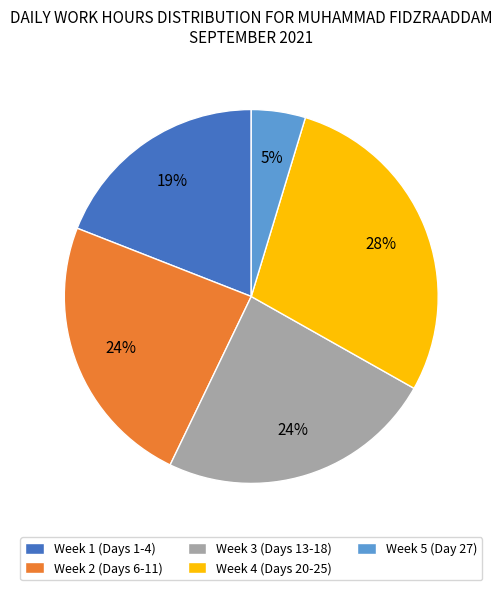

To the nearest percent, what is the difference between the Week 2 (Days 6-11) and Week 1 (Days 1-4) slice percentages?

5%